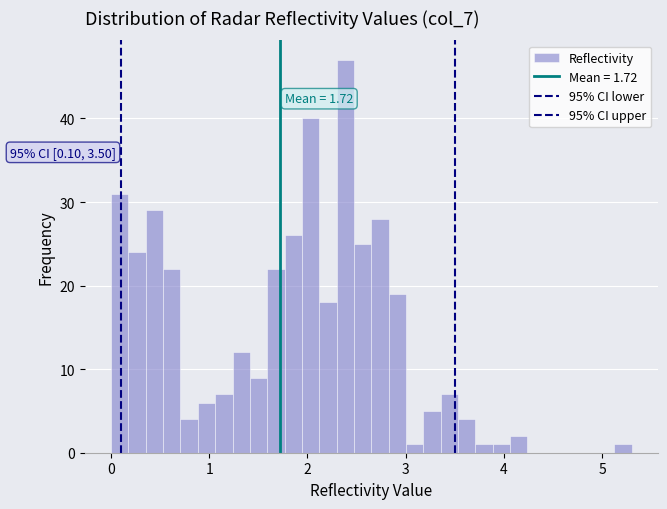

Read against the x-axis, roughly where is the centre of the tallest bar?

2.4